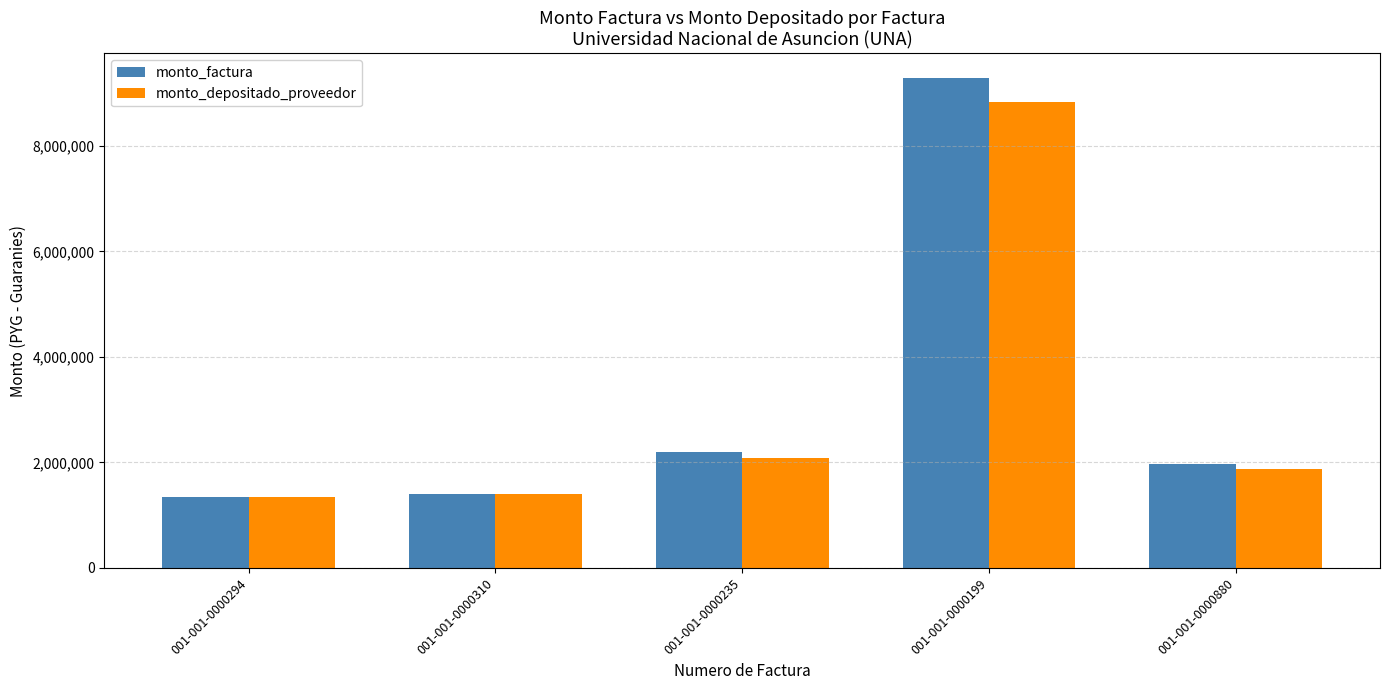

The value of monto_factura at 001-001-0000294 is 2299510. True or false?

False